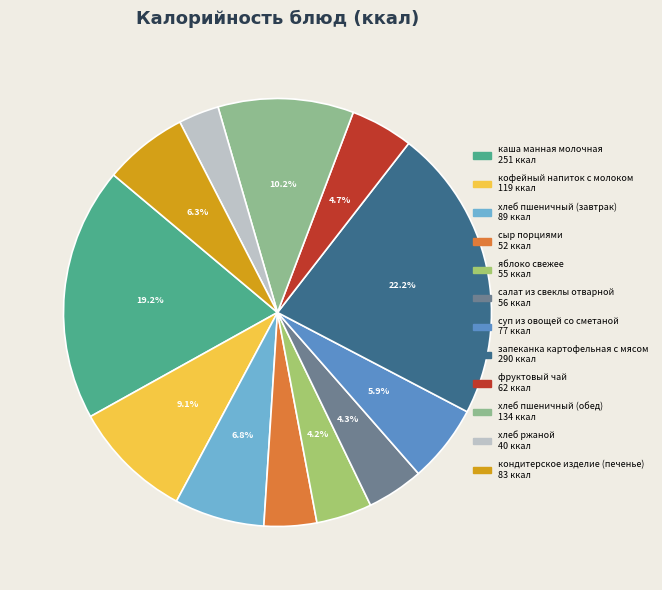

Does хлеб ржаной account for over 50% of the chart?

No